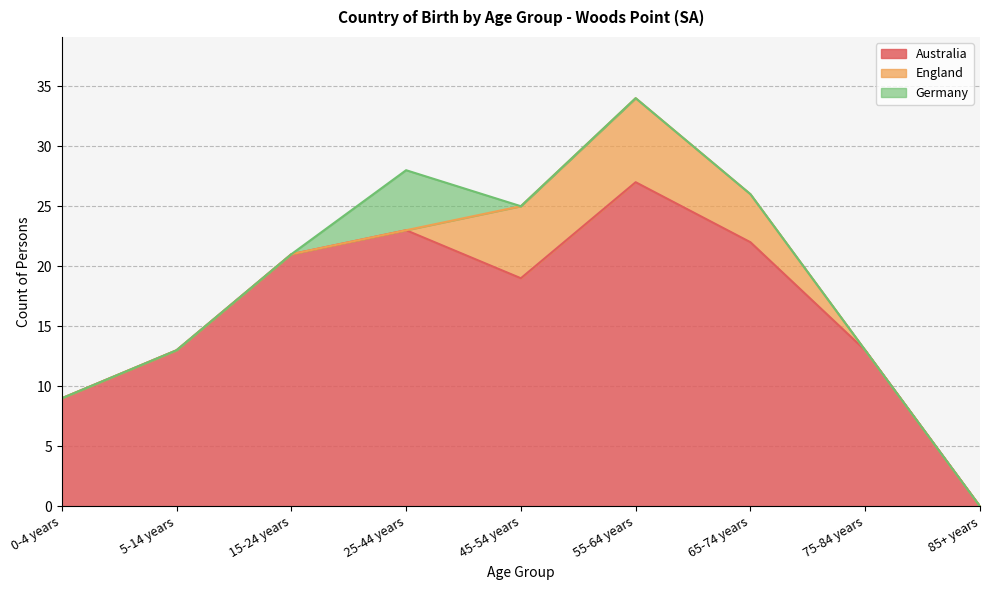

What is the label of the 8th point from the right?

5-14 years